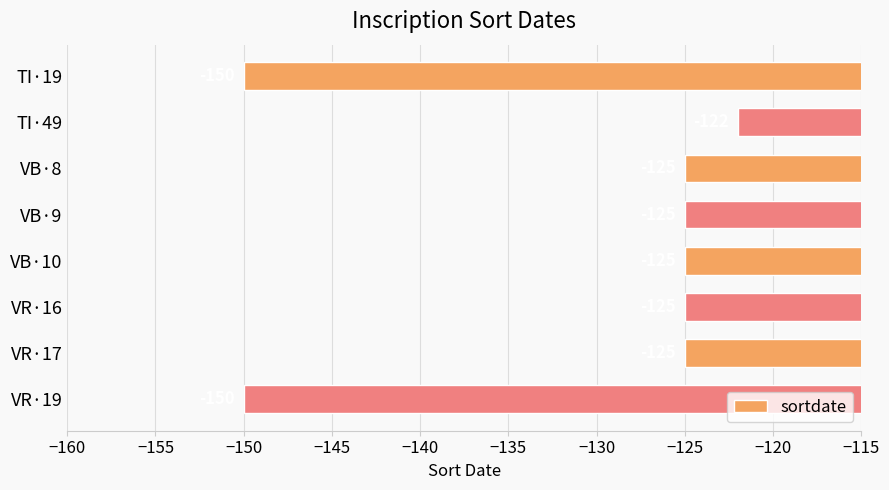

True or false: the data shows -125 at VR·16.

True